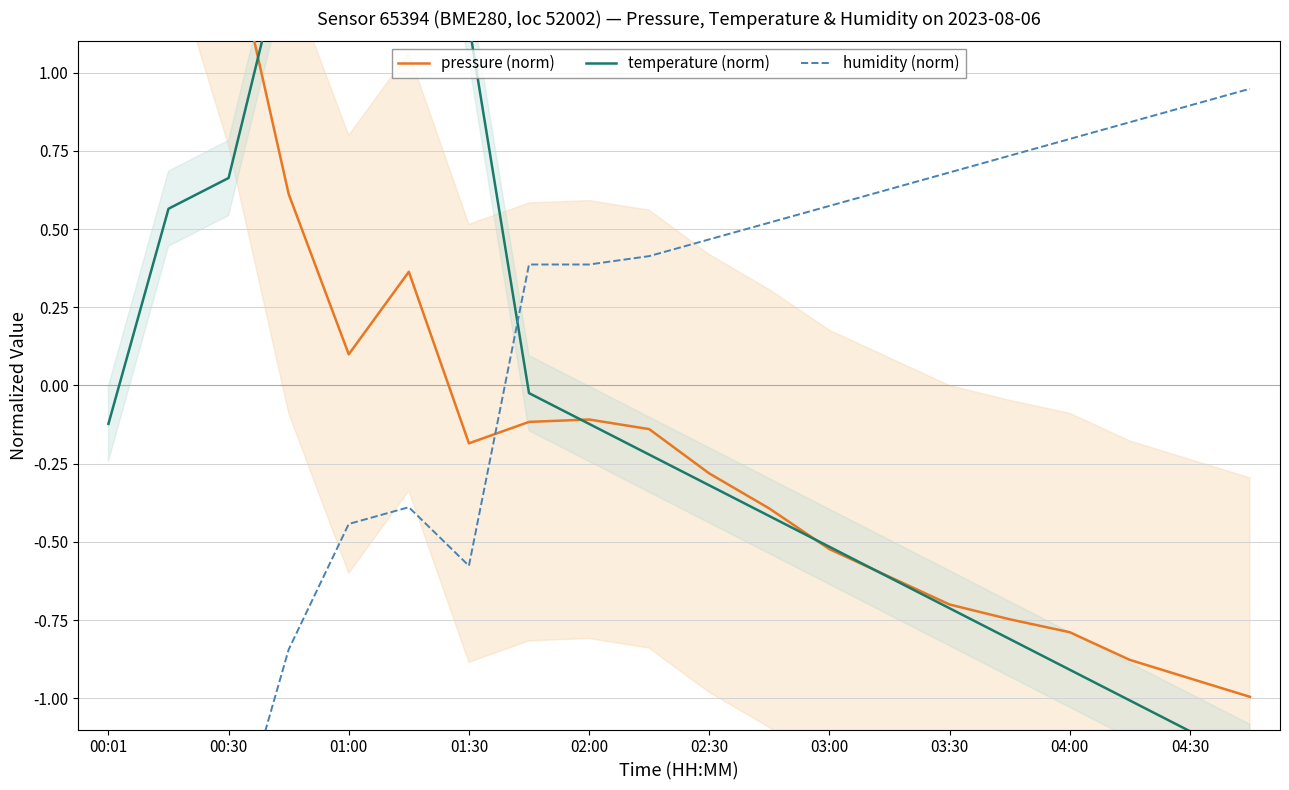

How many values in humidity (norm) are below zero?

7